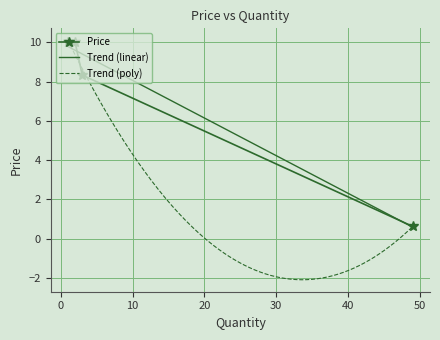

The chart shows a value of 0.2 at 49. True or false?

False